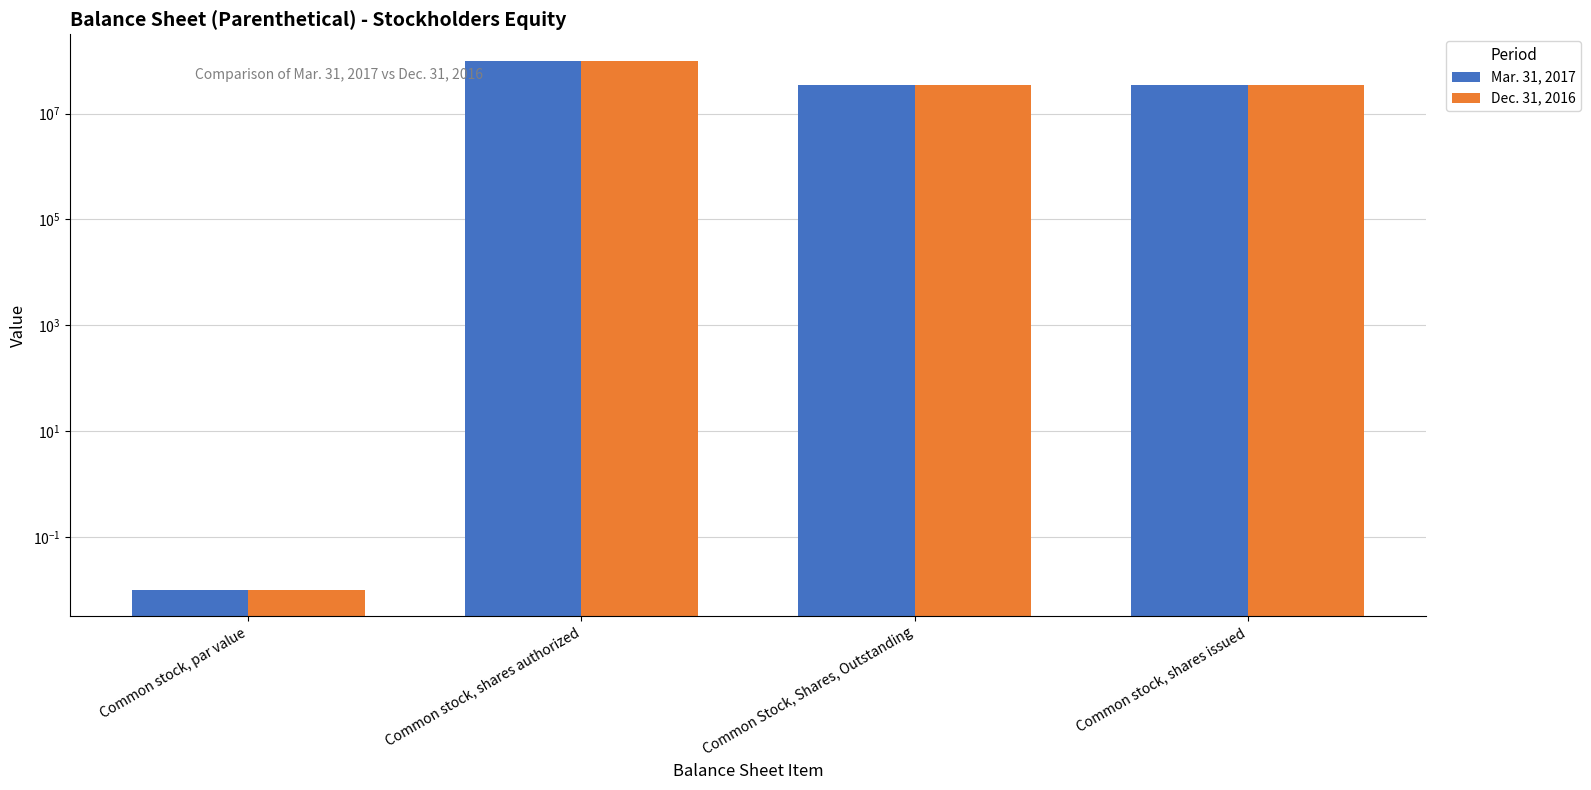

Between Common stock, par value and Common Stock, Shares, Outstanding, which is larger?

Common Stock, Shares, Outstanding